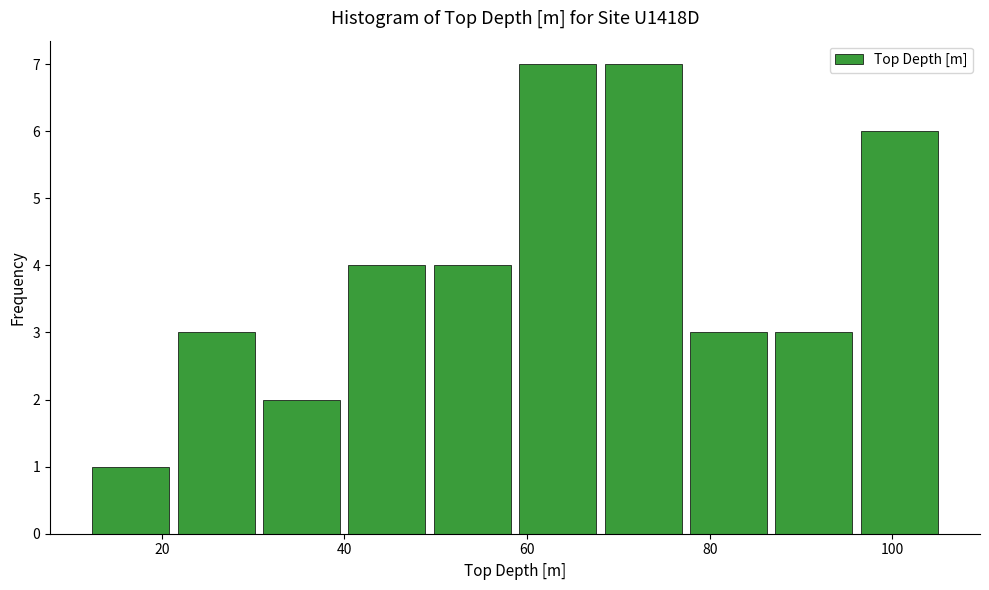

How tall is the bar that spans 50 to 60 on the x-axis? Neither the bar edges nor the heights are printed on the chart, so give them approximately, as read against the axes.

4